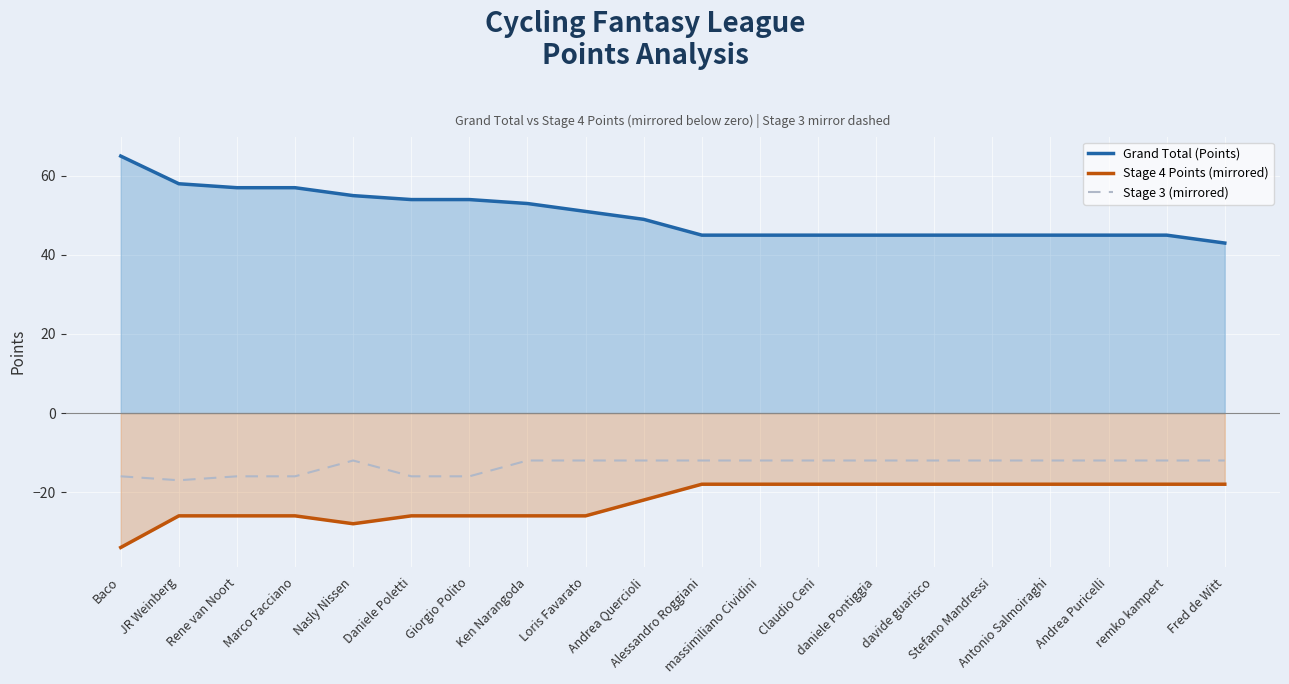

What is the label of the 14th point from the left?

daniele Pontiggia